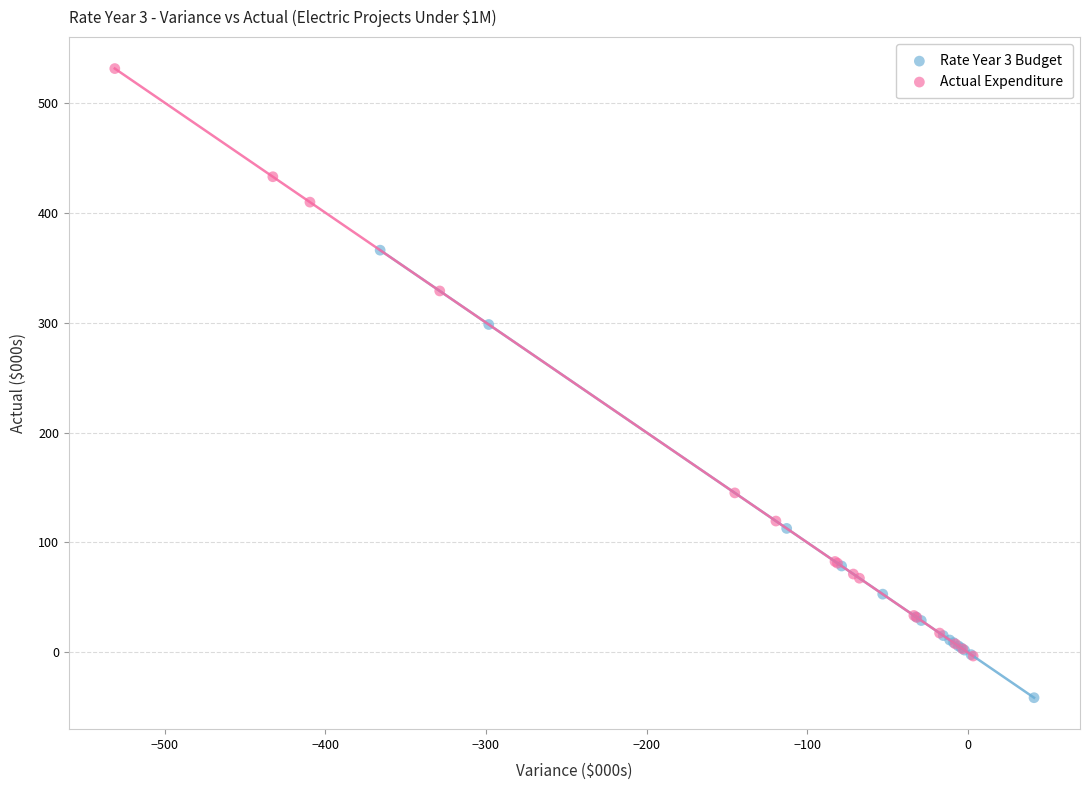

Which series reaches the minimum Y coordinate?

Rate Year 3 Budget